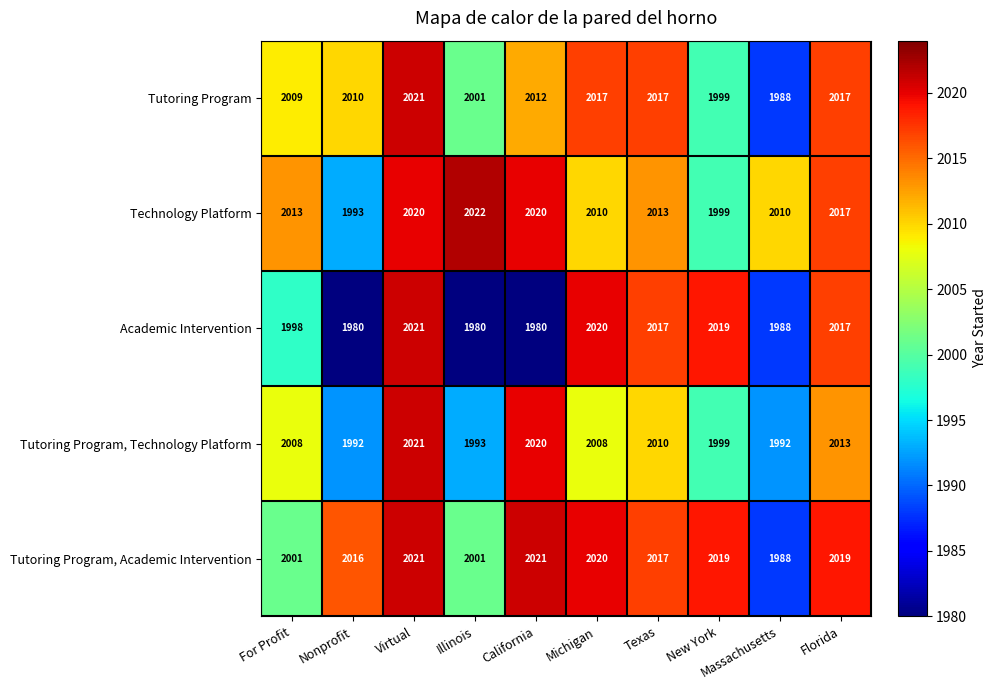

Read the Tutoring Program value at Virtual, to the nearest 10.

2020